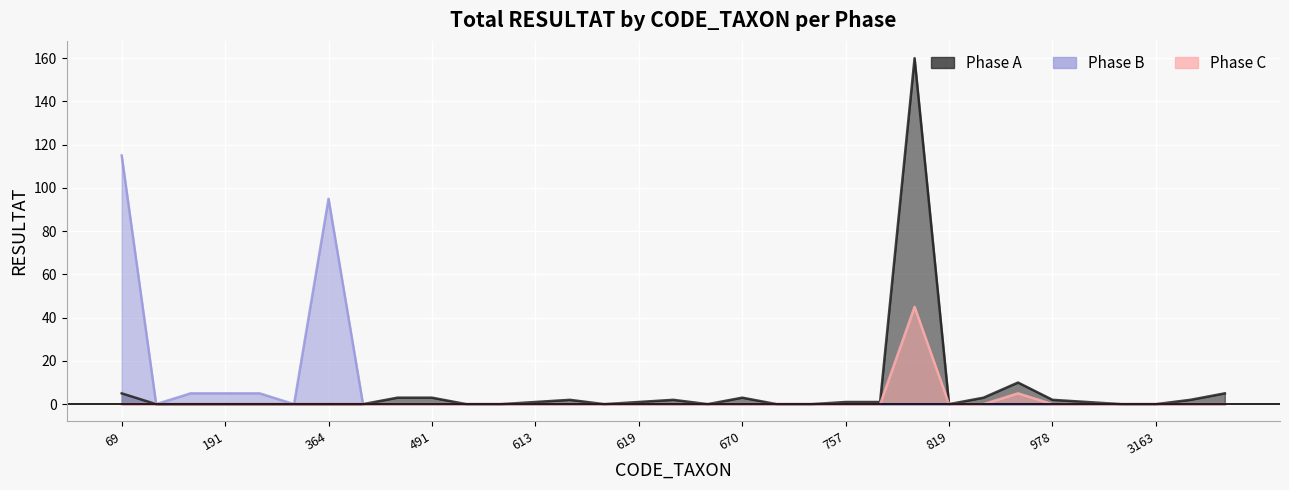

Which label corresponds to the smallest value in the chart?

155